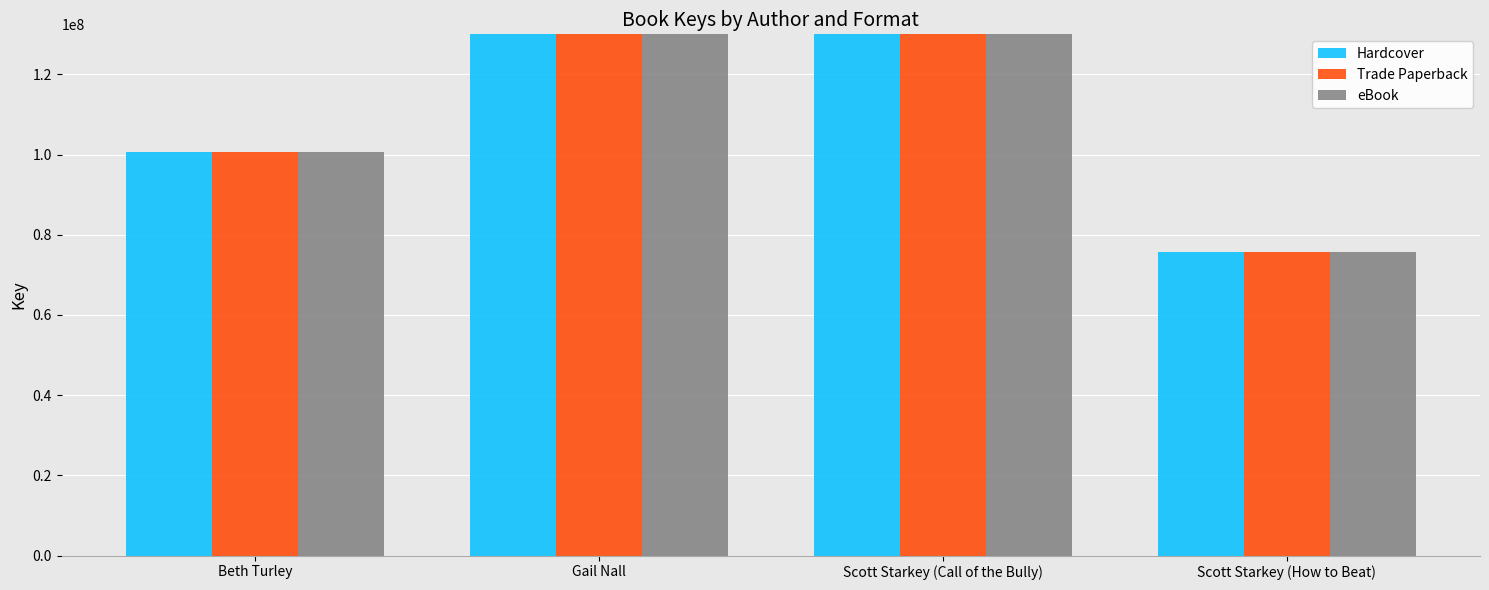

At which label does Trade Paperback reach its minimum?

Scott Starkey (How to Beat)